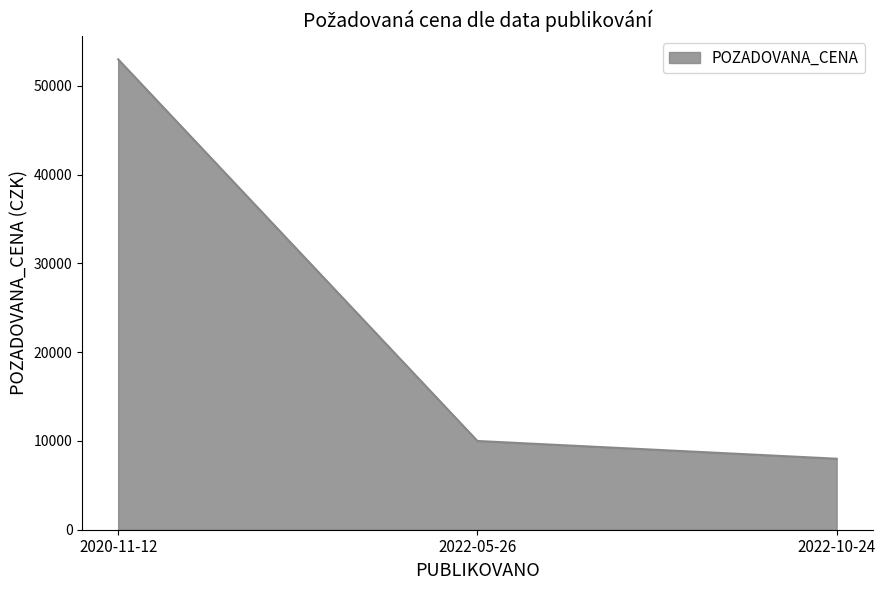

Reading left to right, extract all data points from this chart.

53000	10000	8000